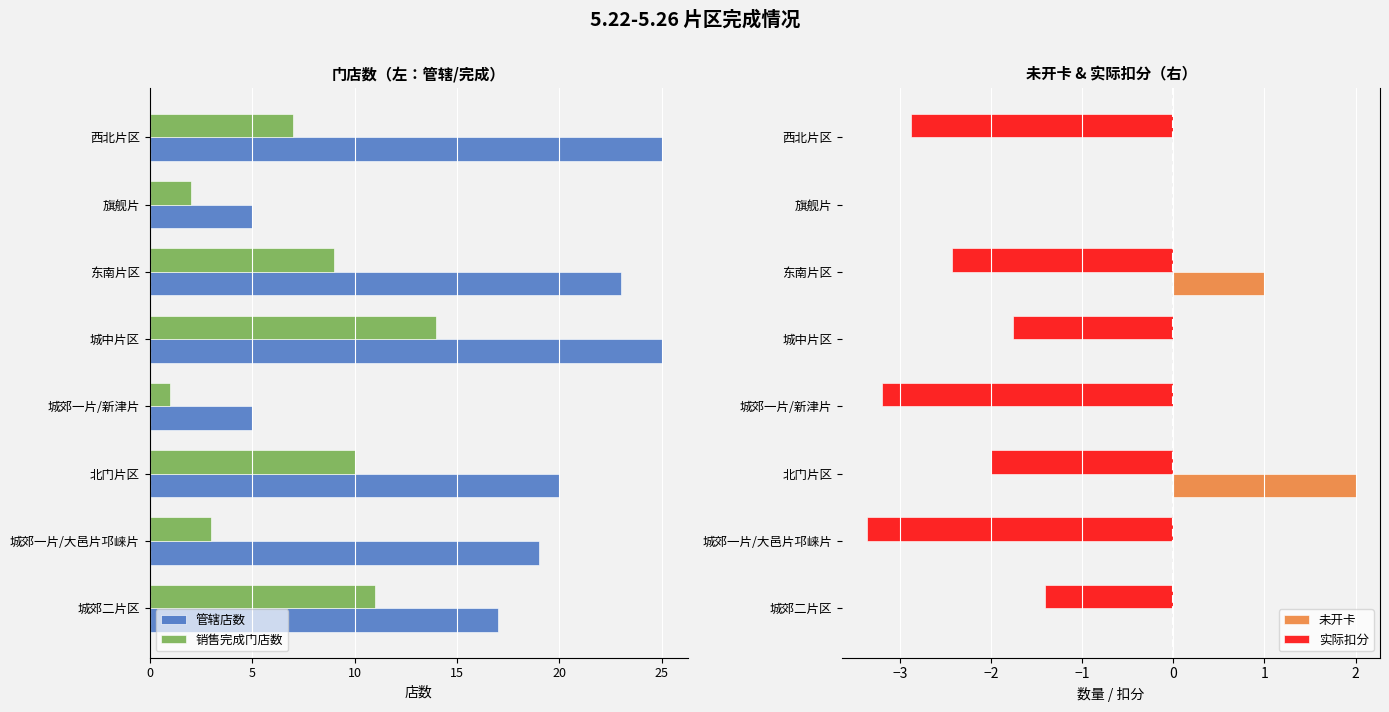

At which label is 实际扣分 closest to -1?

城郊二片区